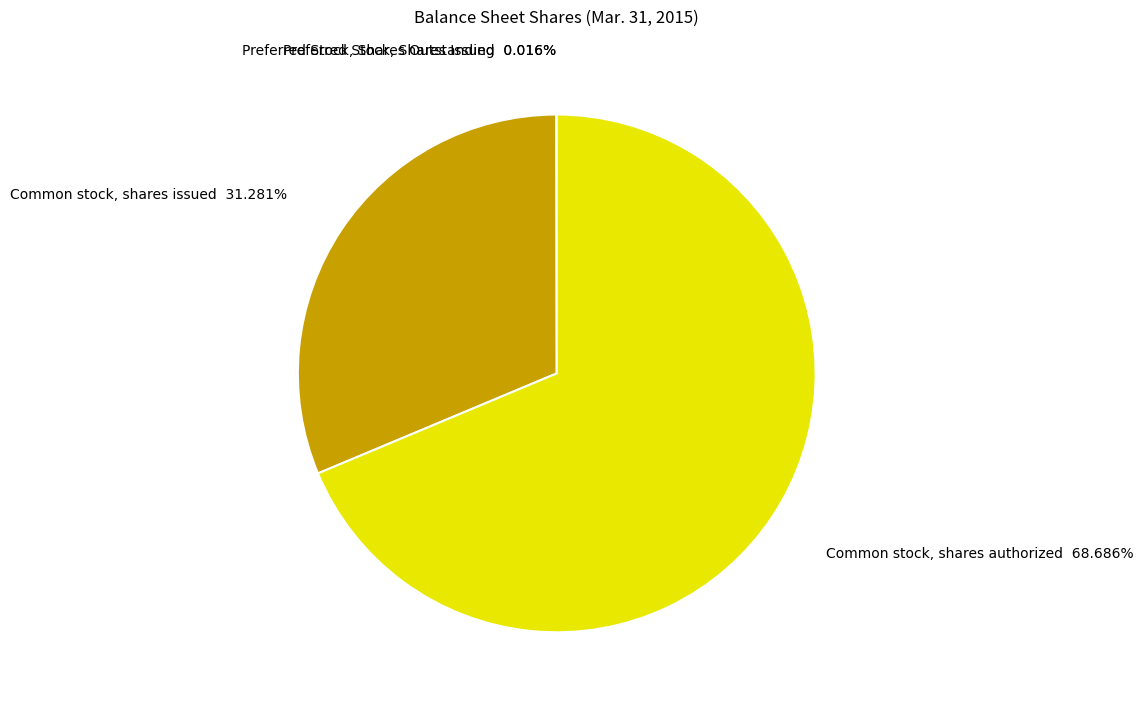

Which category has the biggest portion of the pie?

Common stock, shares authorized